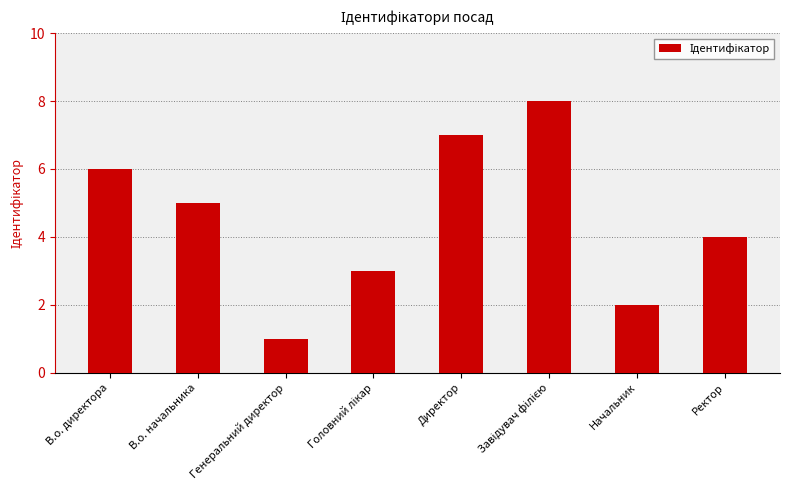

What is the difference between the values at Ректор and Директор?

3